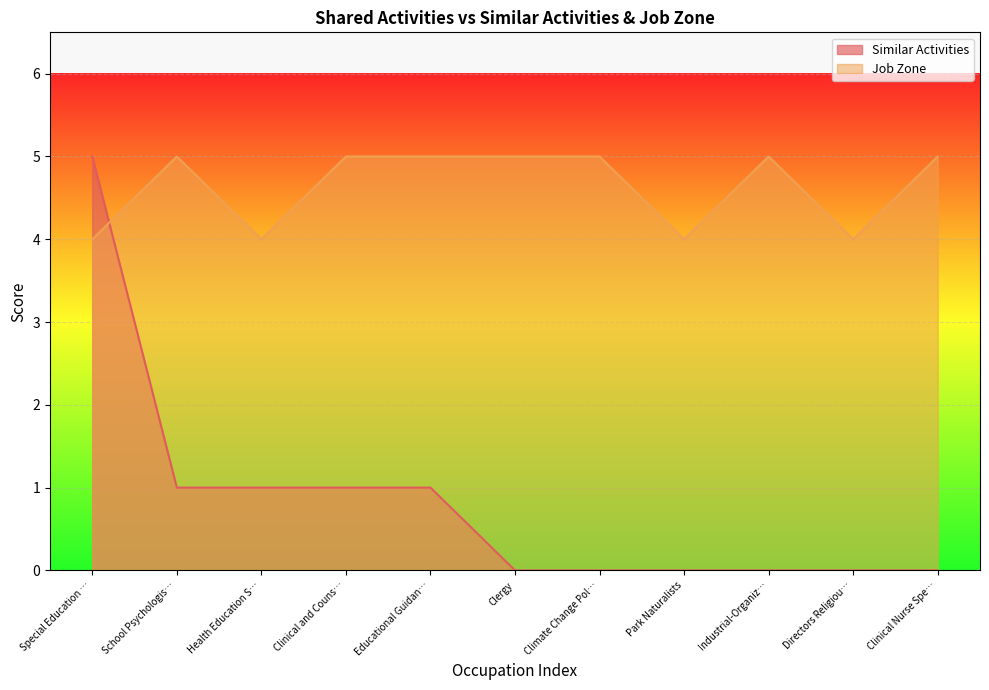

How many Similar Activities values are between 0 and 1?

10